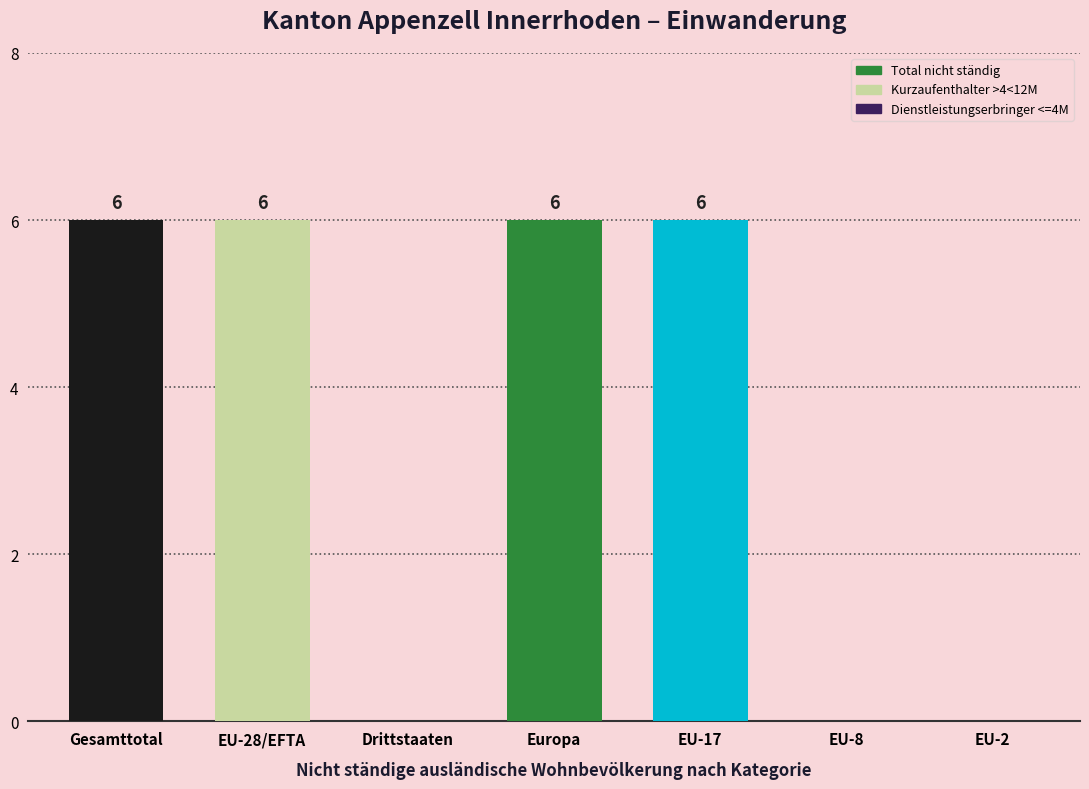

What is the average value of the Dienstleistungserbringer <=4M series?

1